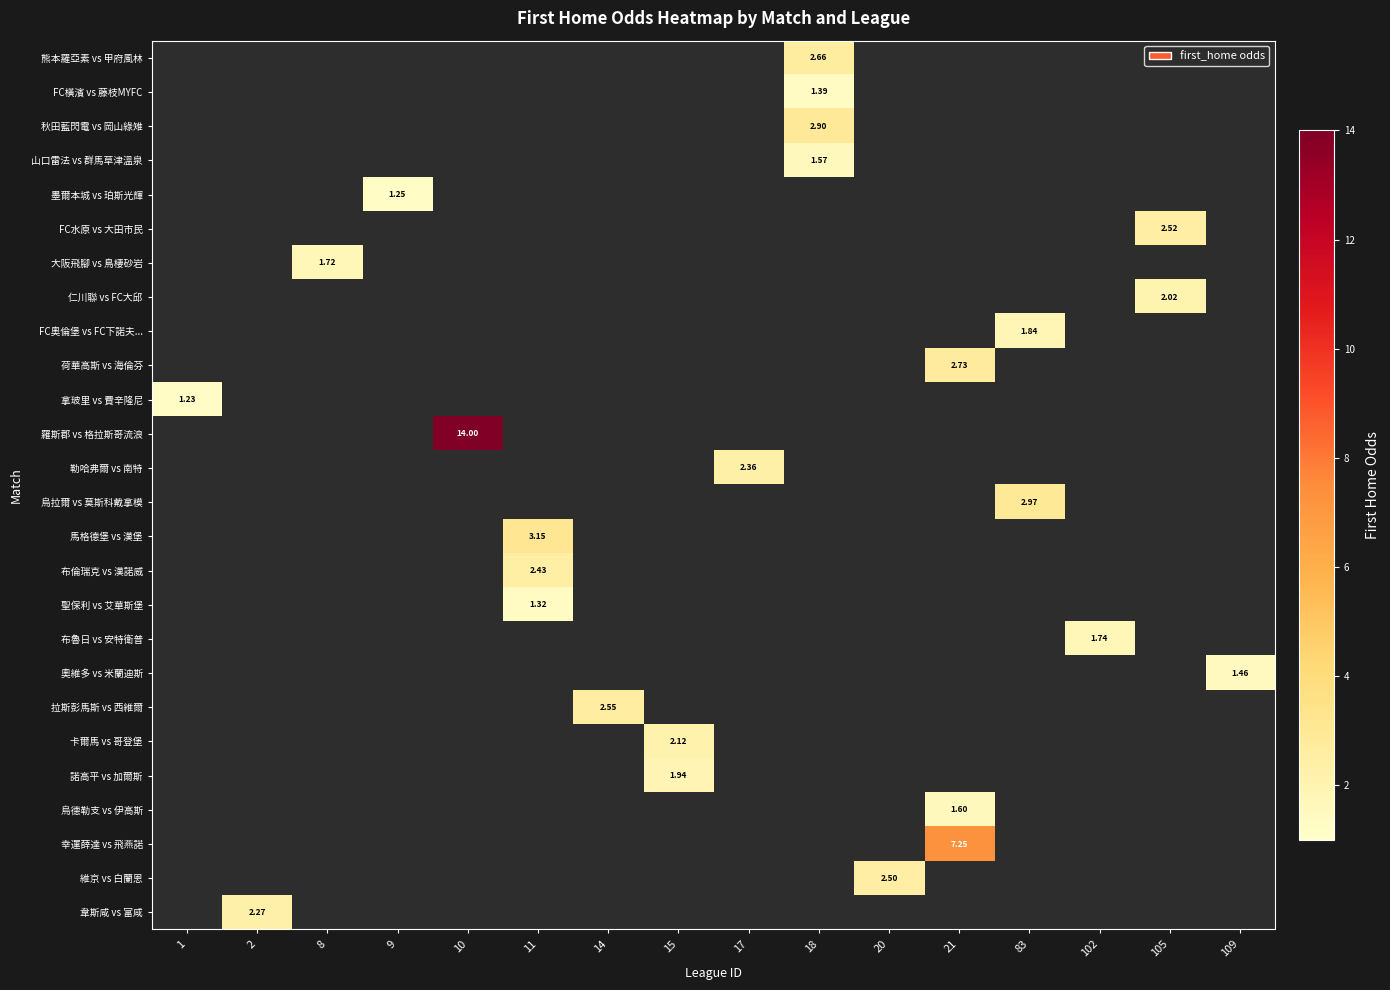

Which category has the lowest value across all series?

1